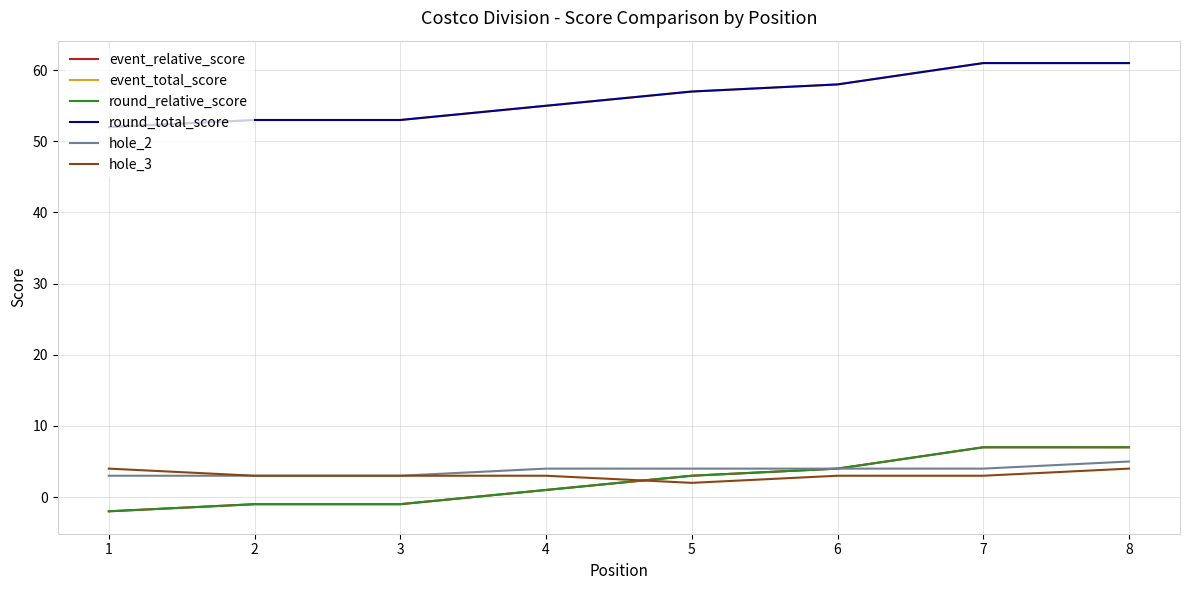

Is this an area chart (filled region under the line)?

No